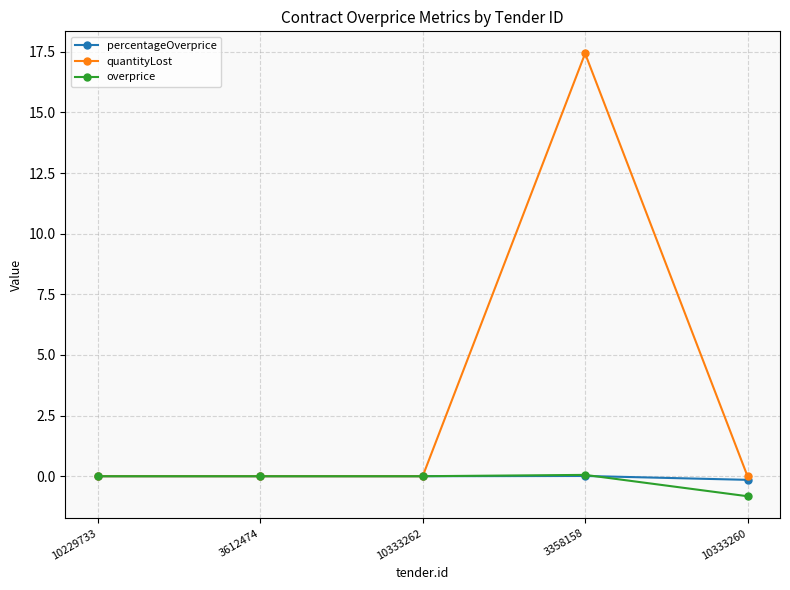

What is the difference between the overprice values at 3612474 and 3358158?

0.1